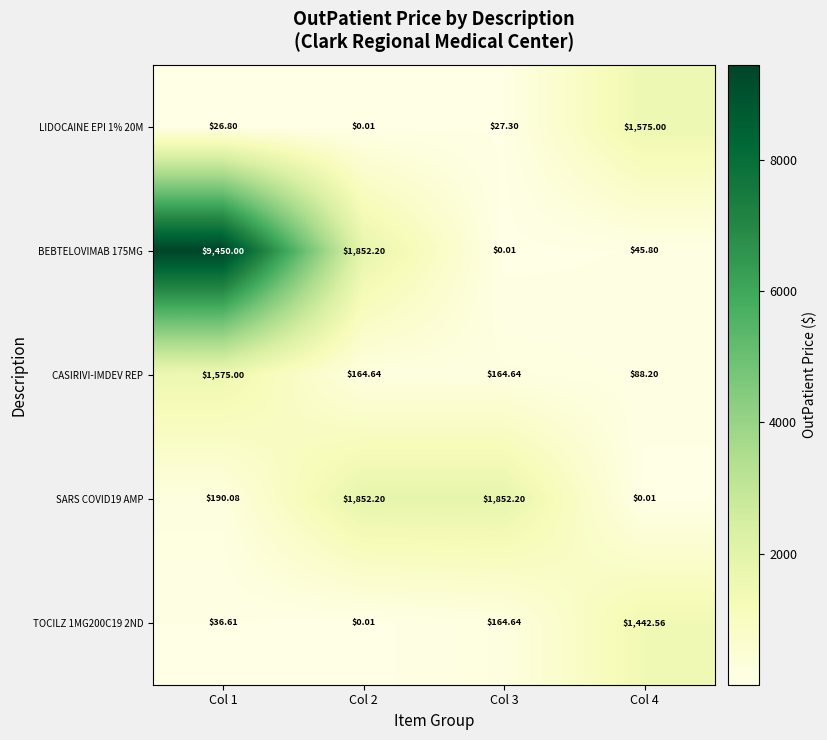

Is the value of CASIRIVI-IMDEV REP at Col 3 greater than the value of SARS COVID19 AMP at Col 1?

No